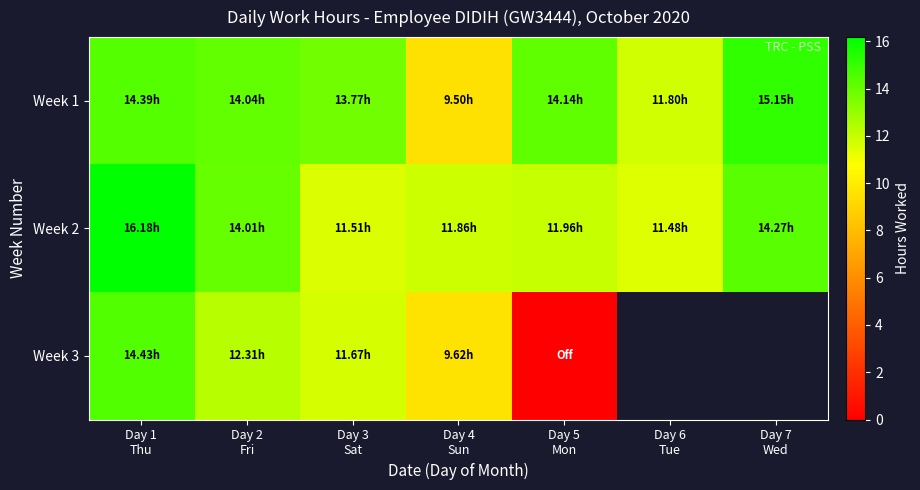

At which label does Week 1 first exceed 14?

Day 1 Thu